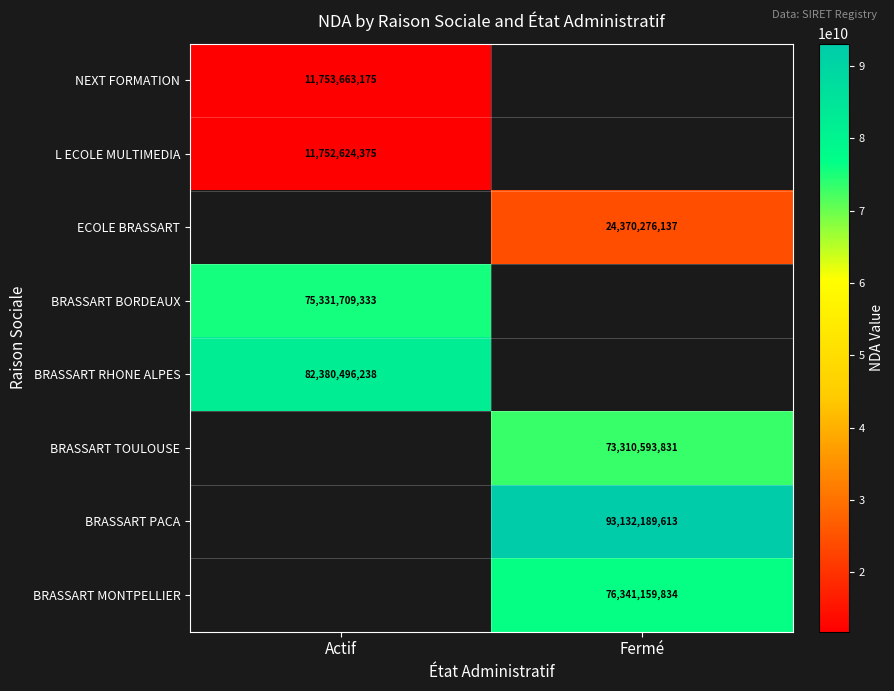

True or false: ECOLE BRASSART has a value of 24370276137 at Fermé.

True